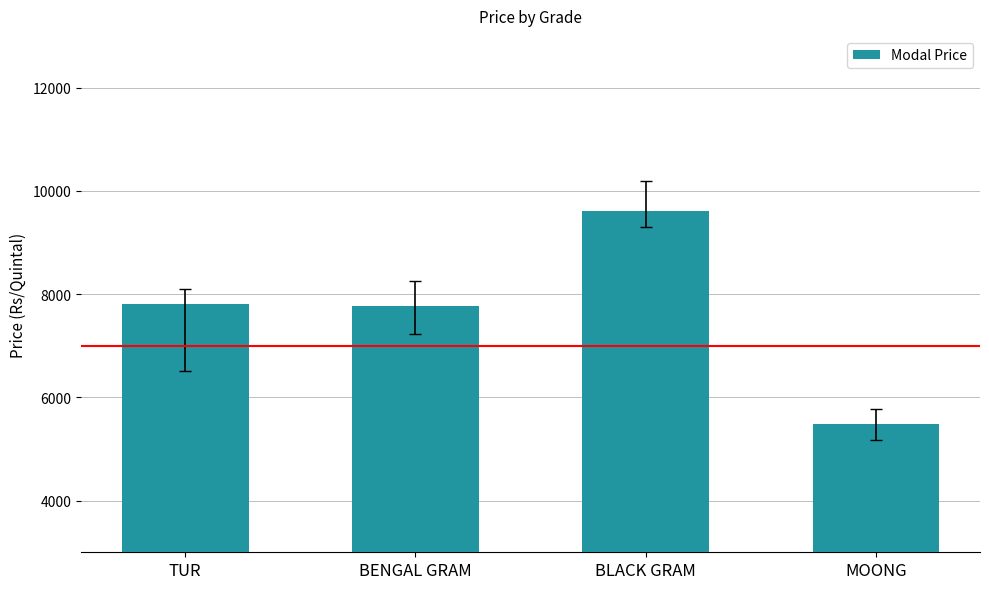

Which has a higher value, BLACK GRAM or TUR?

BLACK GRAM